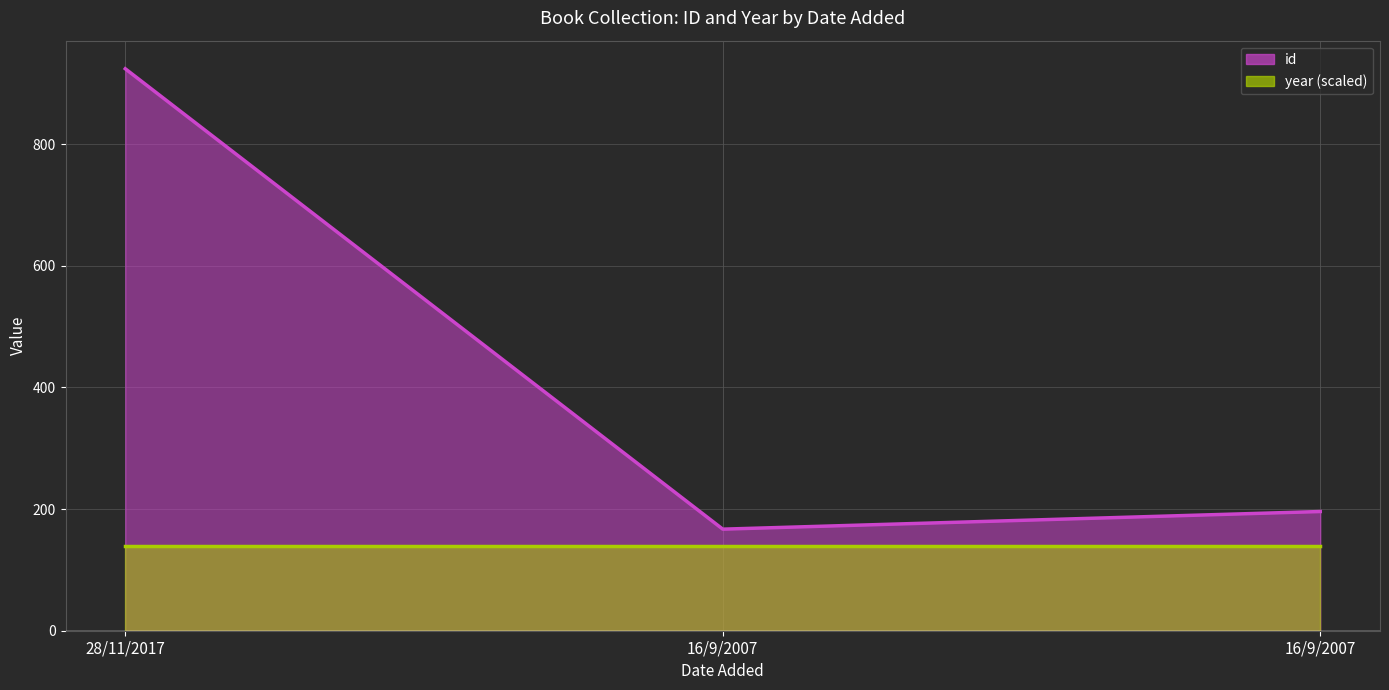

List the labels in order of value, largest first.

28/11/2017, 16/9/2007, 16/9/2007